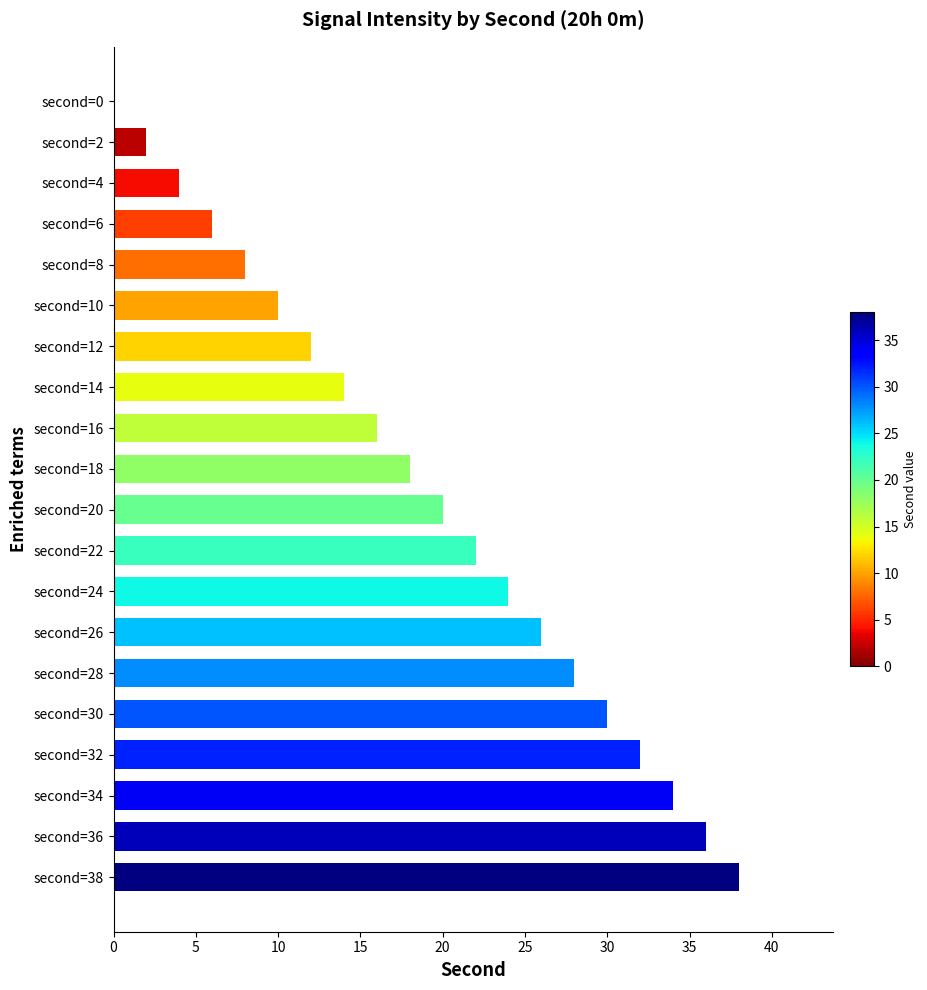

True or false: the data shows 22 at second=22.

True